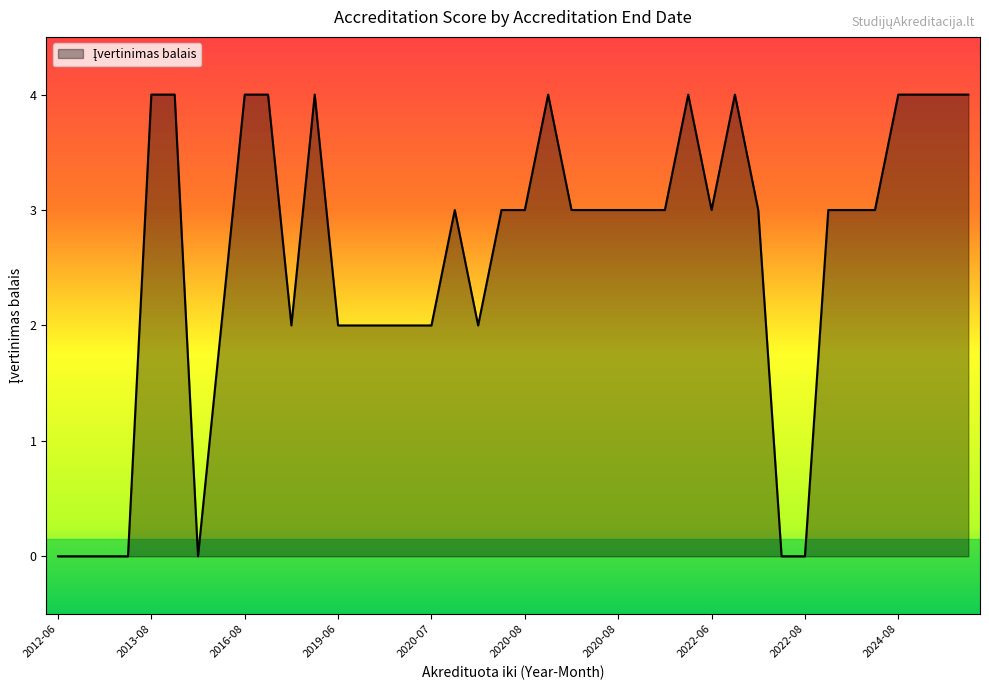

What is the maximum value shown in the chart?

4